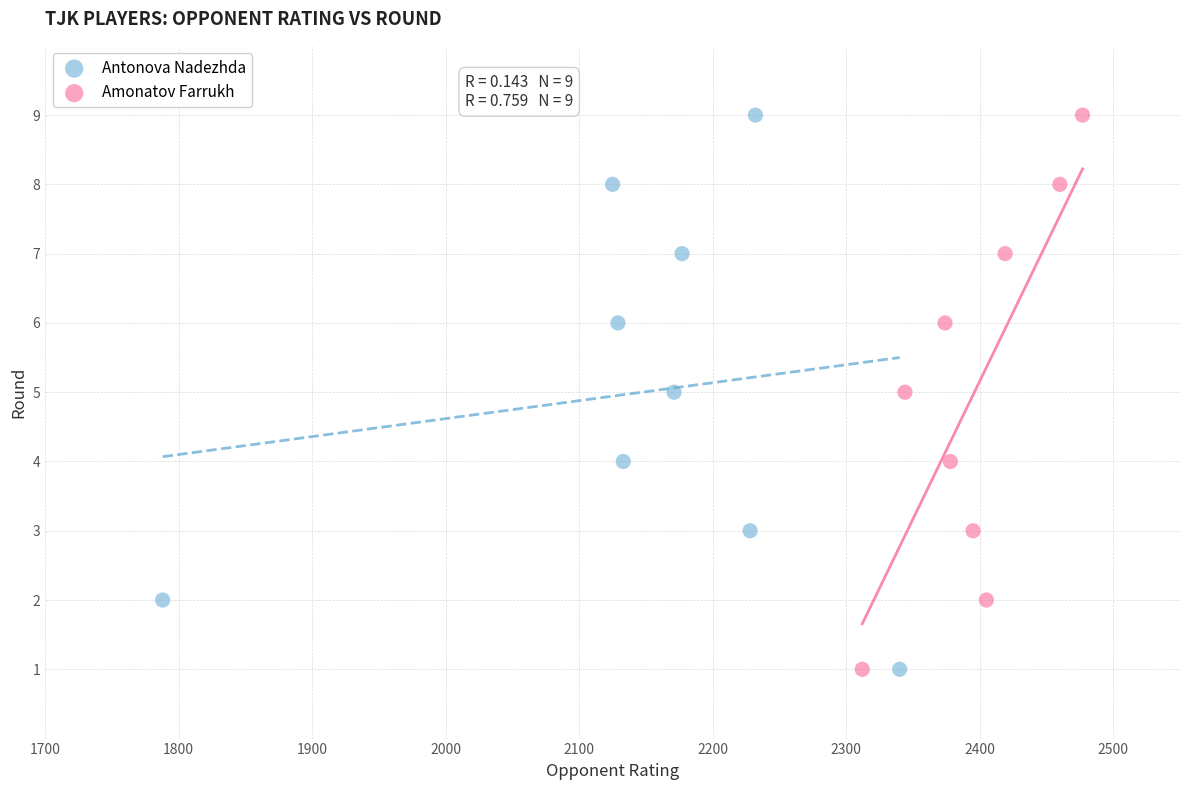

What are all the series names shown in the legend?

Antonova Nadezhda, Amonatov Farrukh